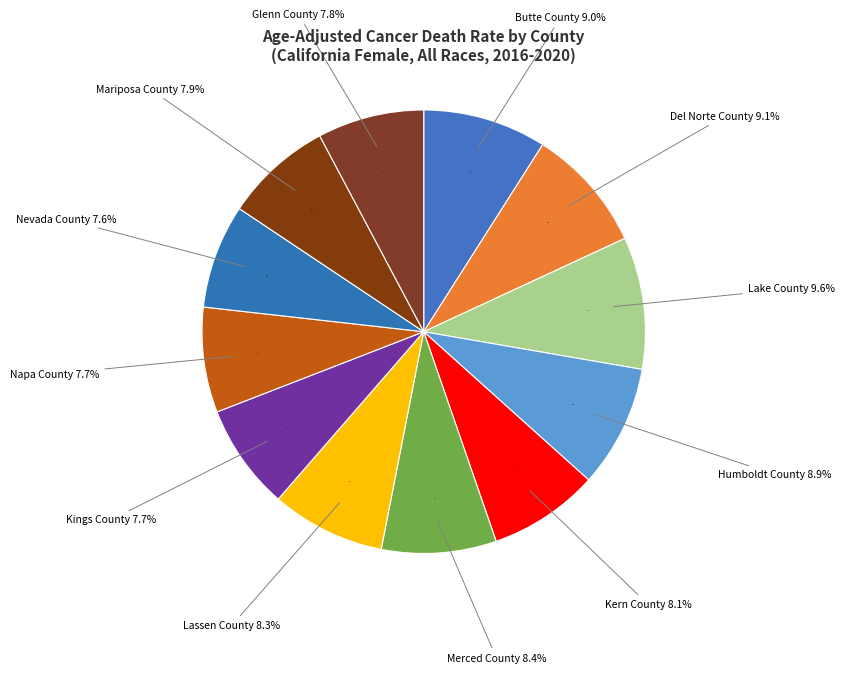

Is it true that Napa County is 8% of the pie?

True